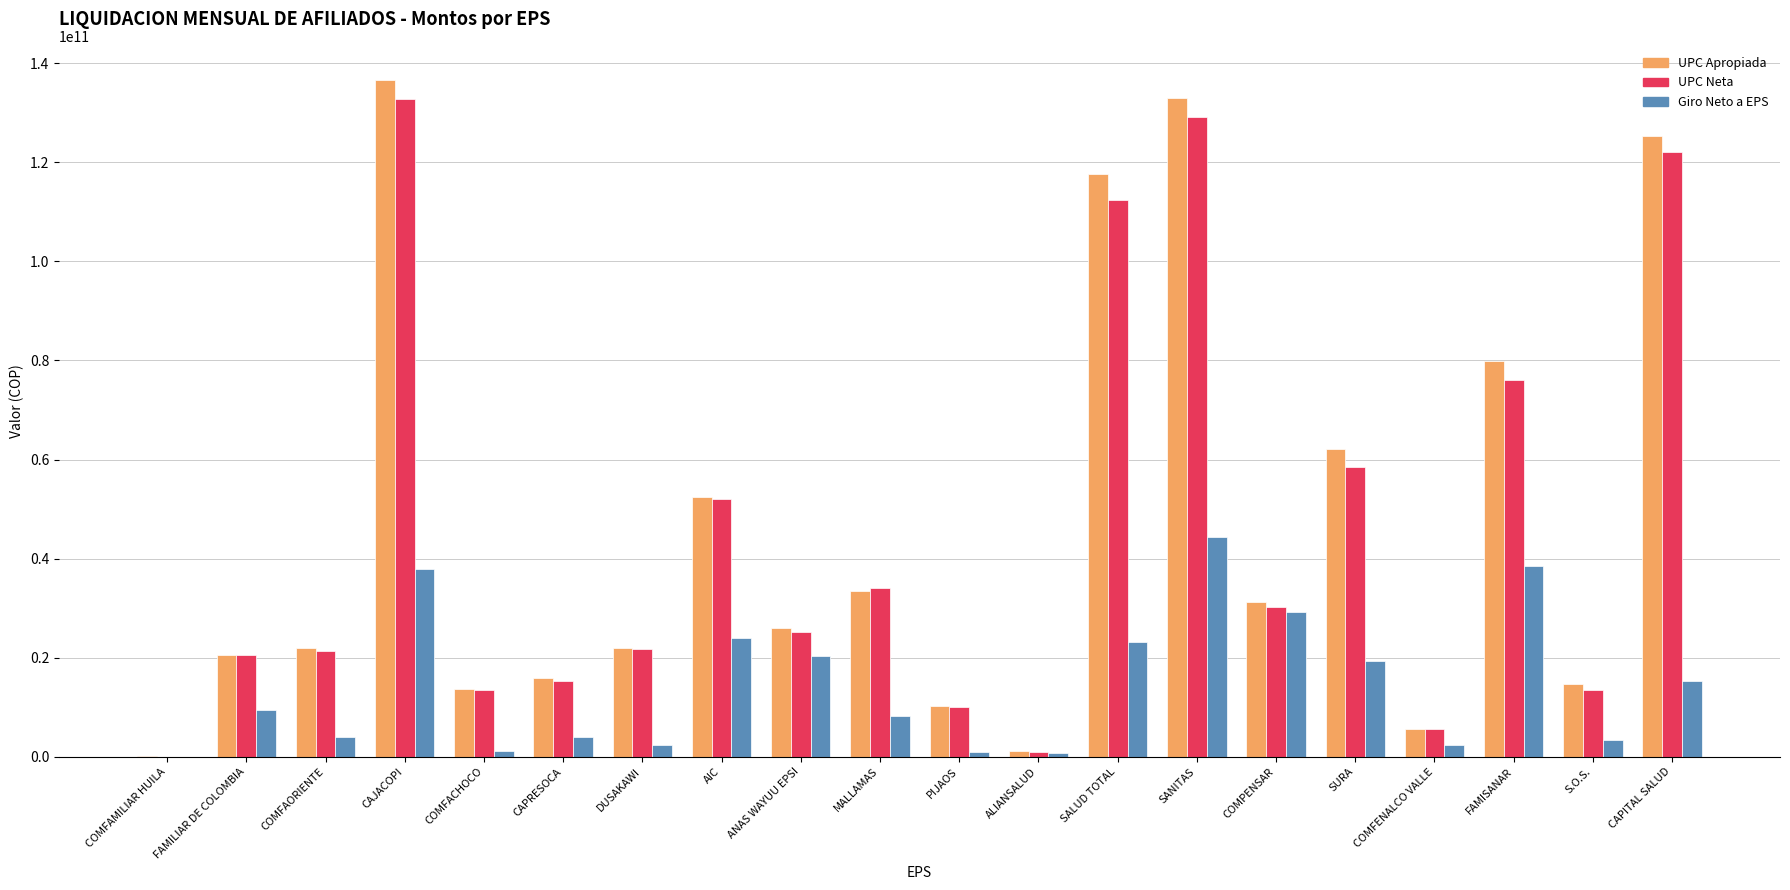

Is the value of Giro Neto a EPS at CAJACOPI greater than the value of UPC Neta at SALUD TOTAL?

No